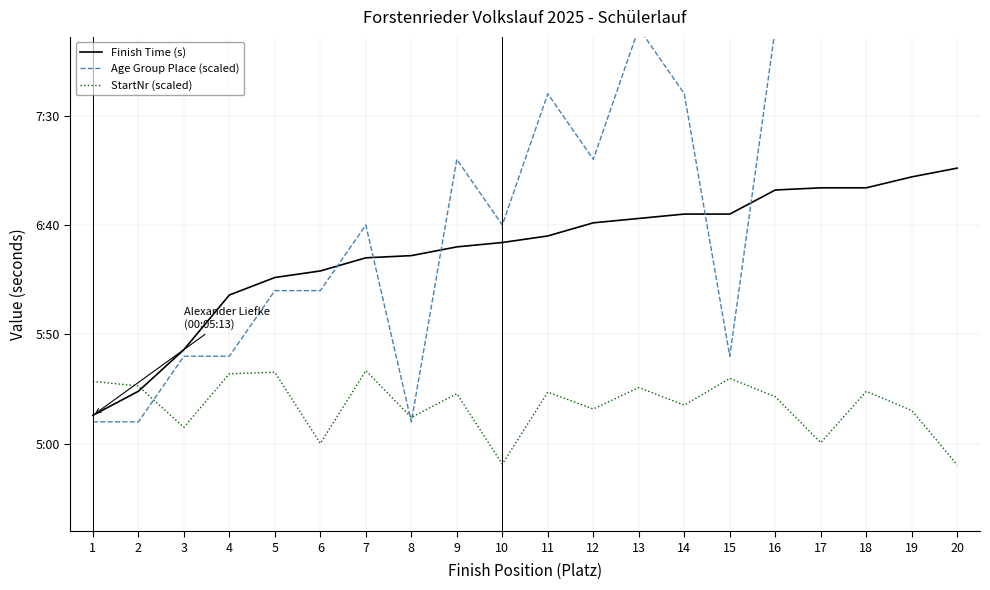

Which series has the largest total across all categories?

Age Group Place (scaled)